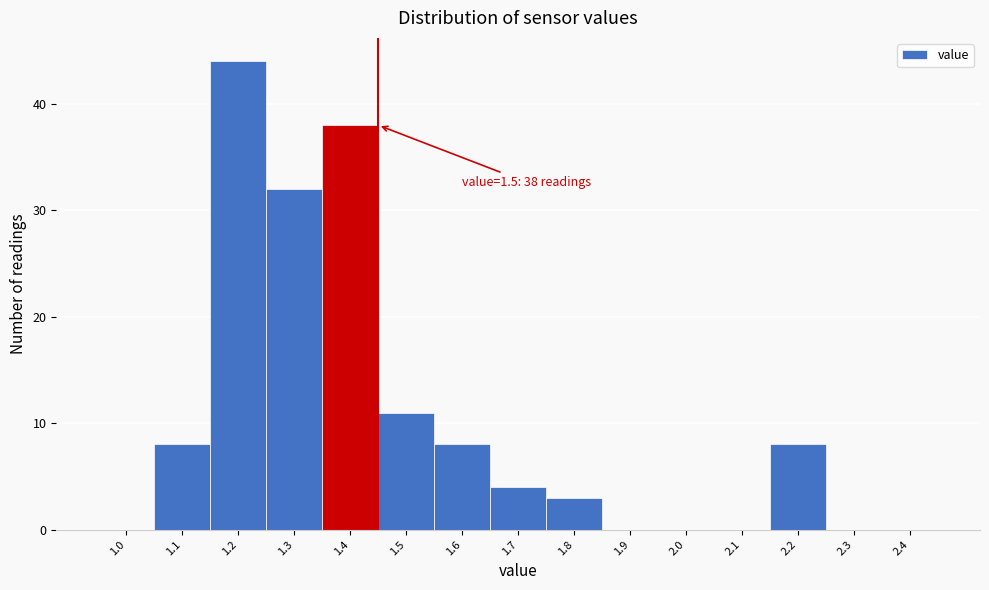

Reading right to left, what are all the values shown in this chart?

2.4=0	2.3=0	2.2=8	2.1=0	2.0=0	1.9=0	1.8=3	1.7=4	1.6=8	1.5=11	1.4=38	1.3=32	1.2=44	1.1=8	1.0=0